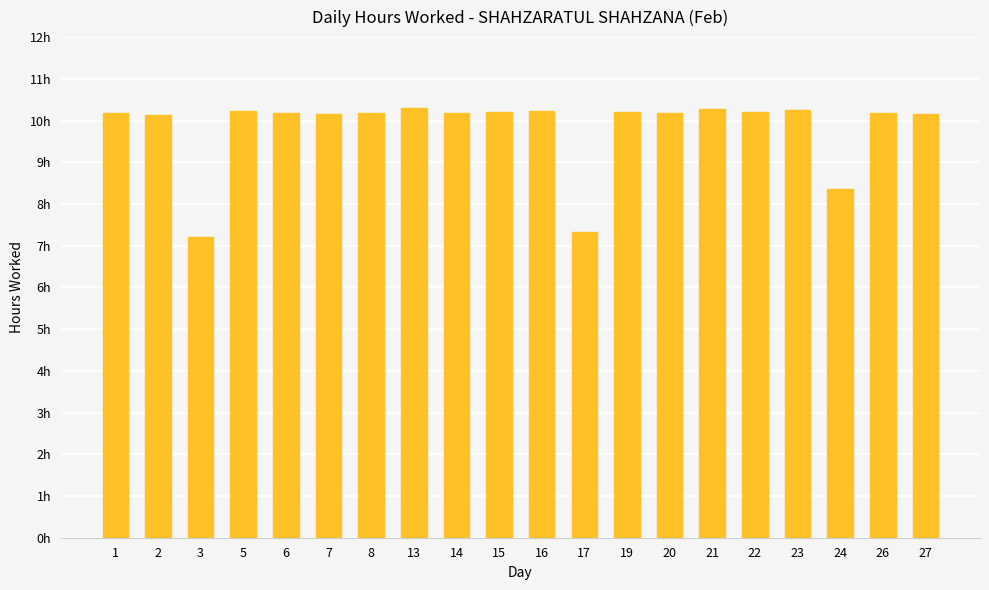

Are the bars horizontal?

No